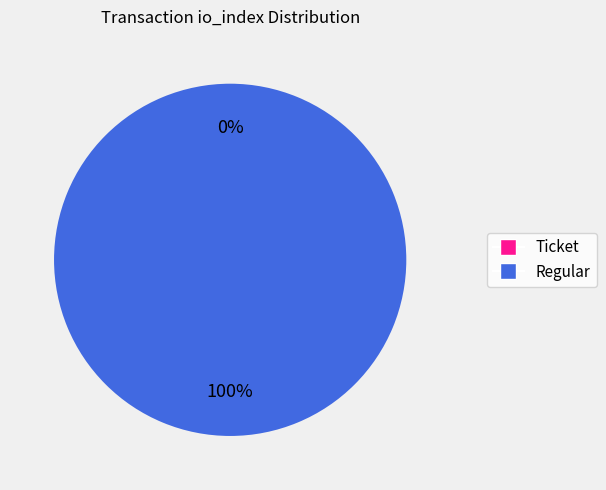

What is the smallest slice in the pie chart?

Ticket (io_index=0)